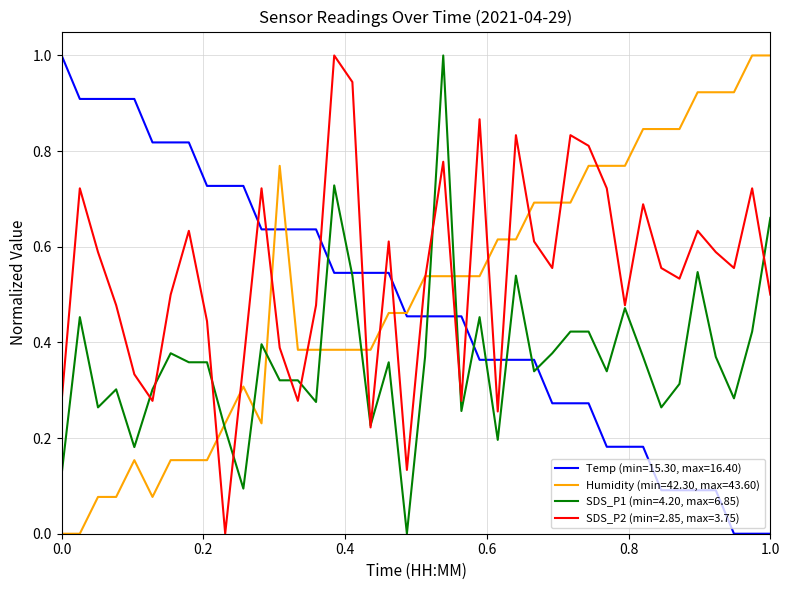

What is the highest value of the SDS_P2 (min=2.85, max=3.75) series?

1.0